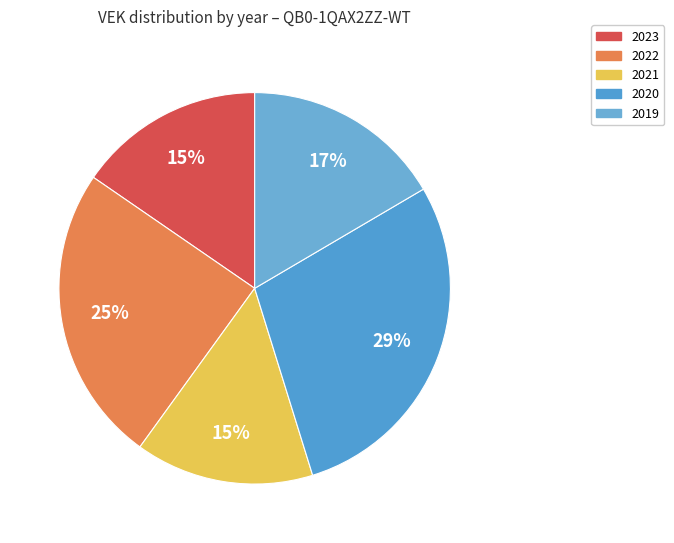

To the nearest percent, what is the average slice percentage?

20%